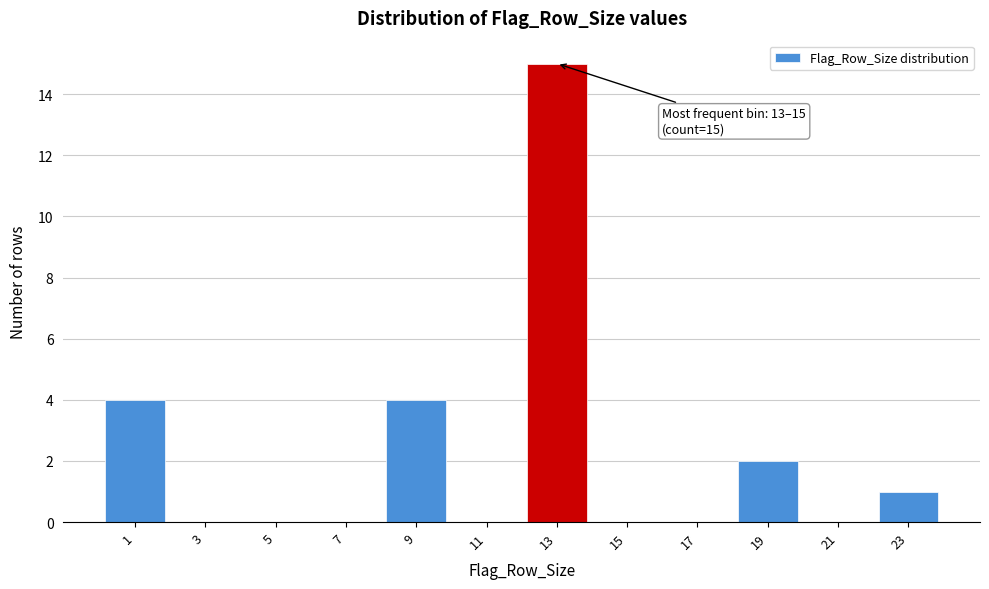

Reading left to right, transcribe all the data shown in this chart.

1=4	3=0	5=0	7=0	9=4	11=0	13=15	15=0	17=0	19=2	21=0	23=1